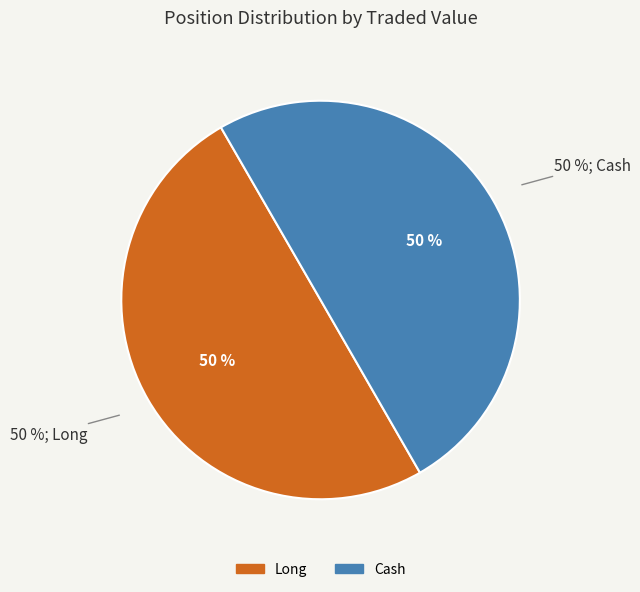

What percentage is NOT represented by Cash?

50.0%